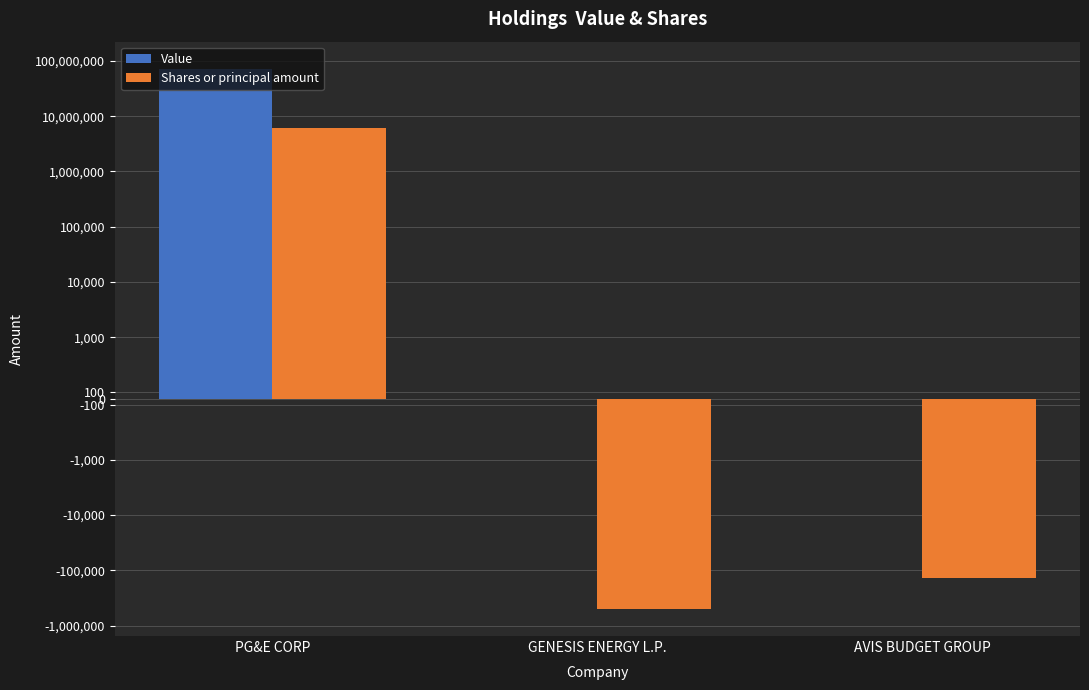

Which label corresponds to the largest value in the chart?

PG&E CORP